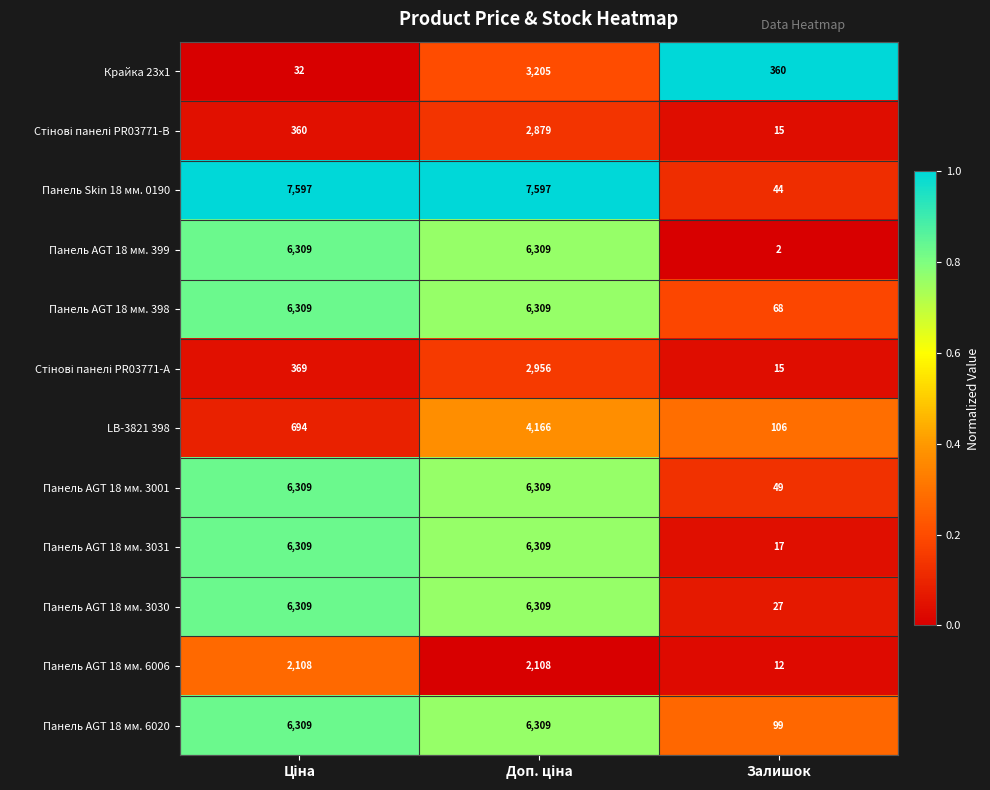

What is the average value of the Крайка 23x1 series?

1199